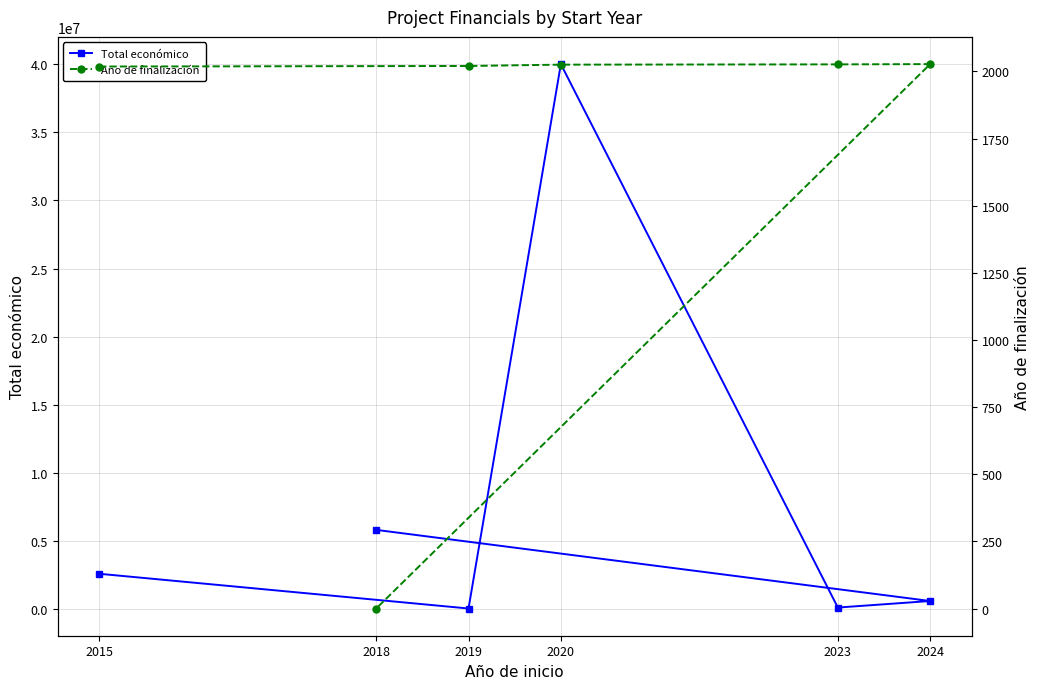

At which label is Total económico closest to 20025000?

2018